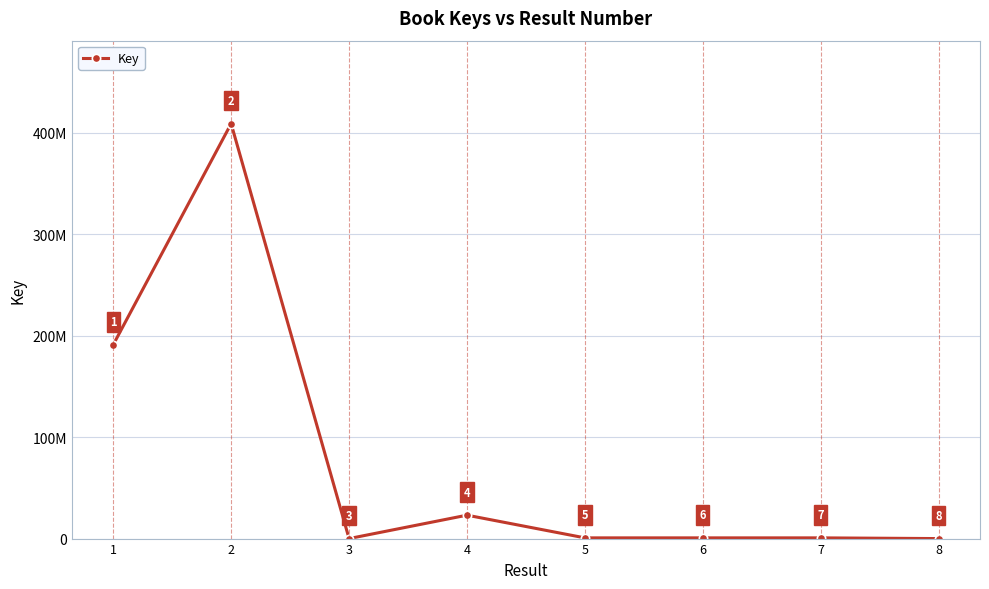

What is the maximum value shown in the chart?

408859730